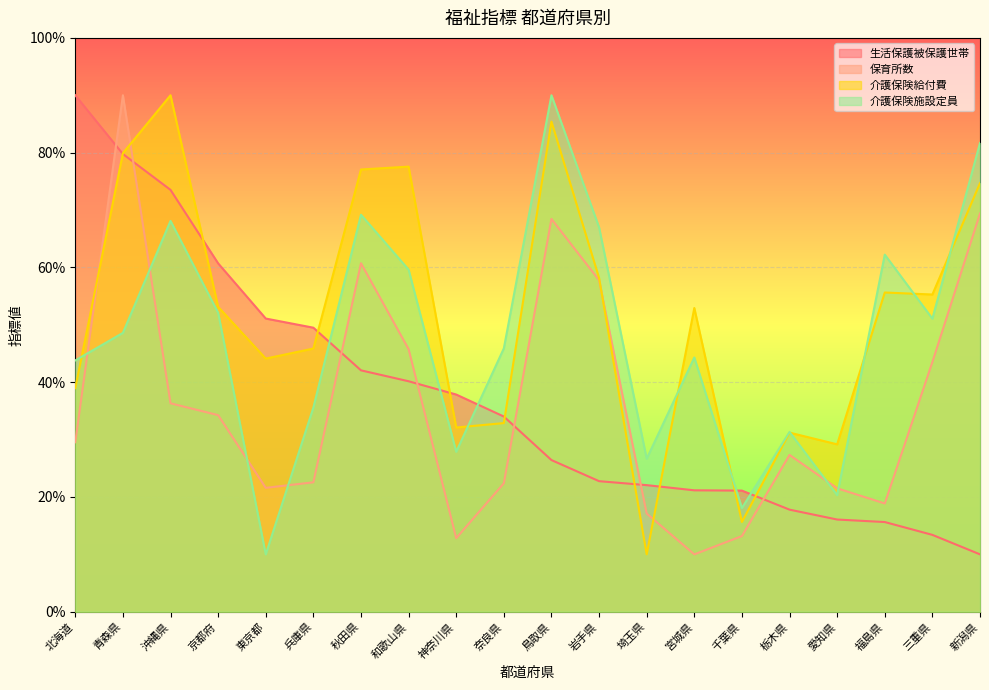

Which series changed the most between 東京都 and 秋田県?

介護保険施設定員